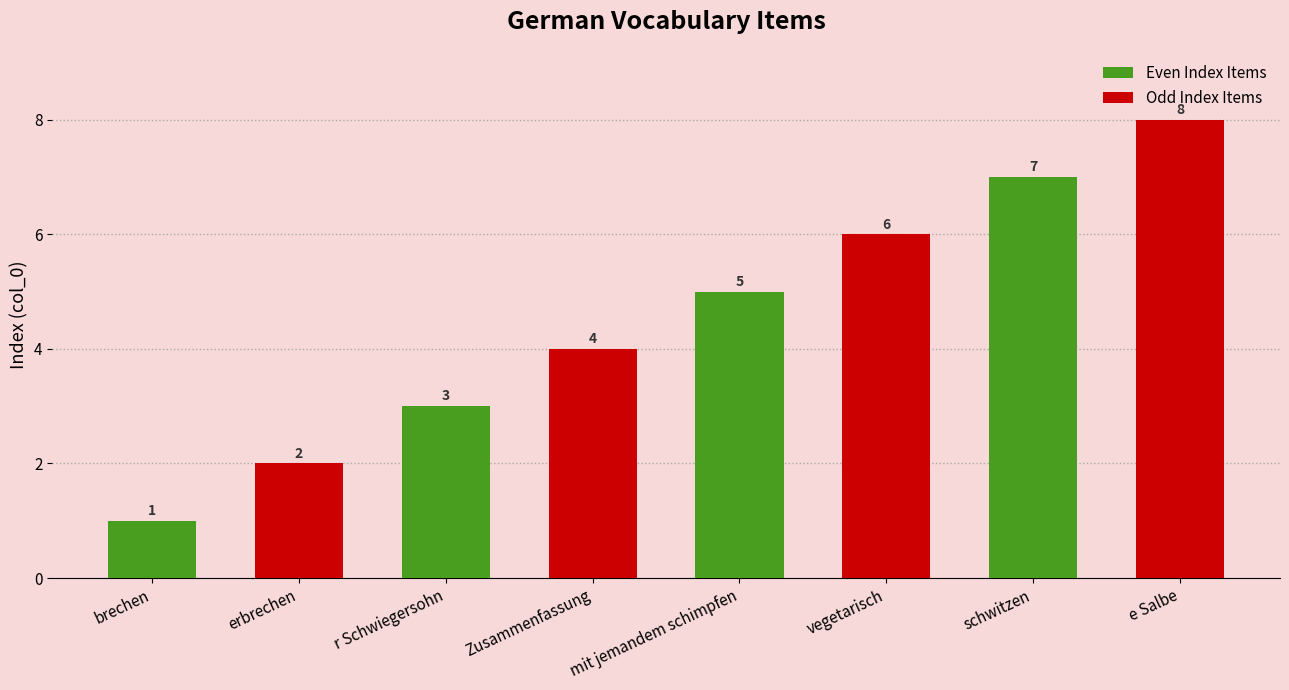

What is the maximum value for Even Index Items?

7